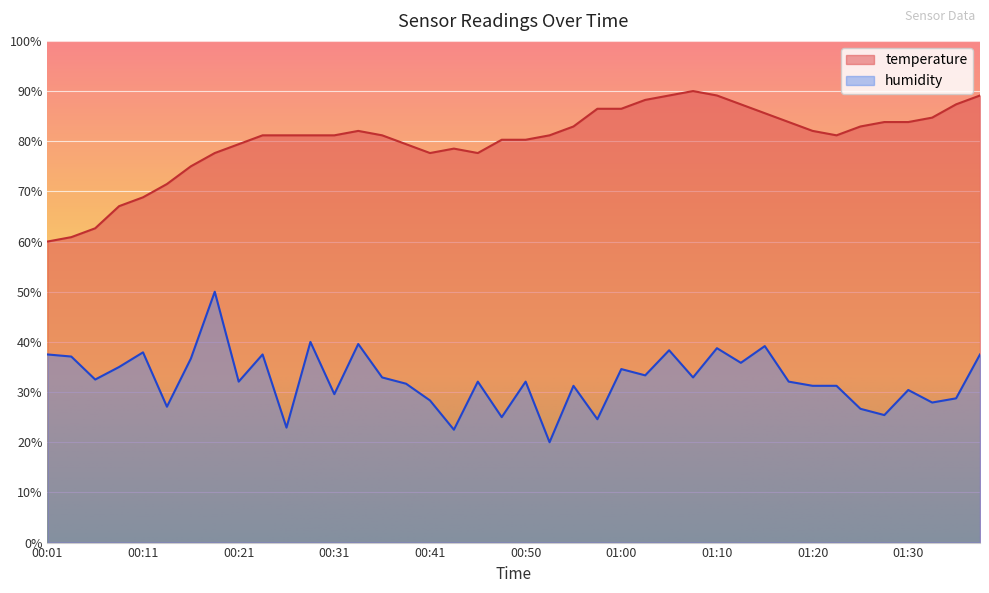

What position from the left is 01:15?

31